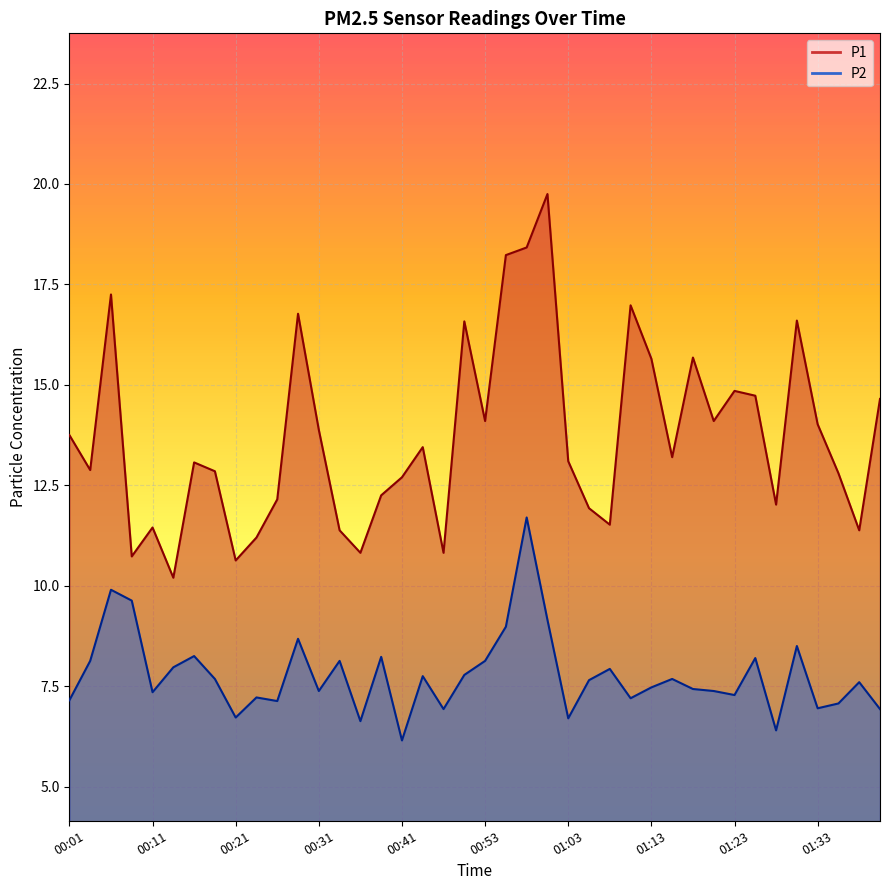

What is the difference between the second highest and minimum values in the P1 series?

8.2